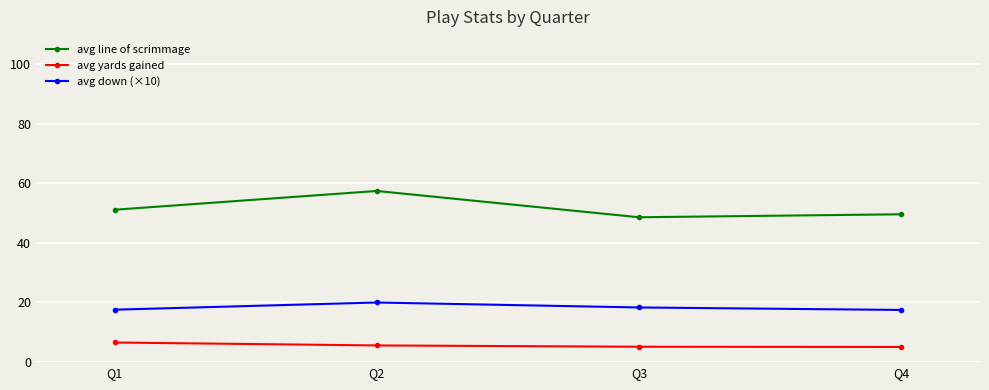

Rank the series by their average value, from lowest to highest.

avg yards gained, avg down (×10), avg line of scrimmage